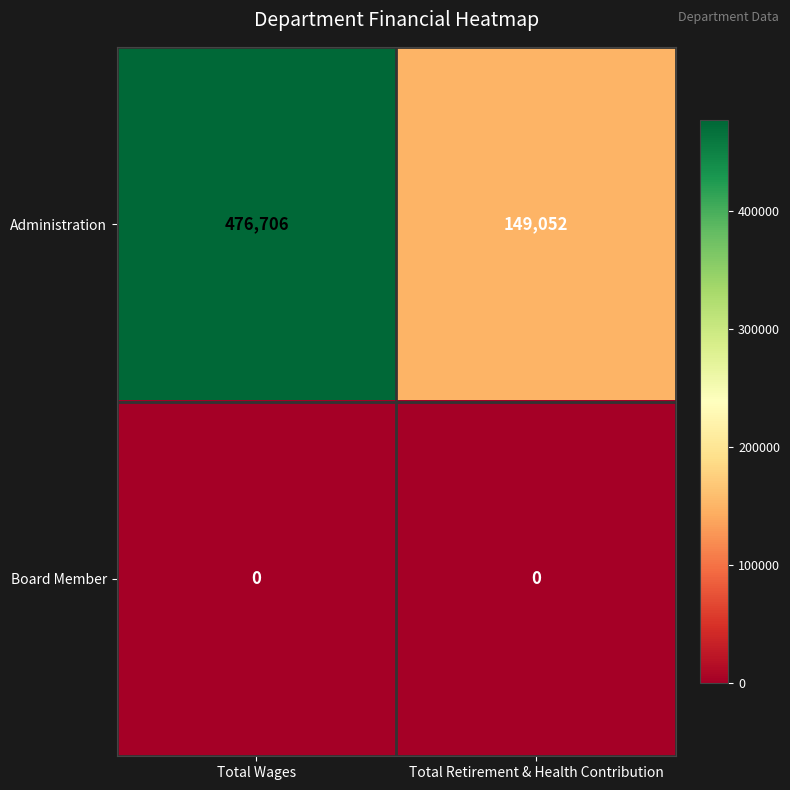

What is the spread (max minus min) of values at Total Retirement & Health Contribution?

149052